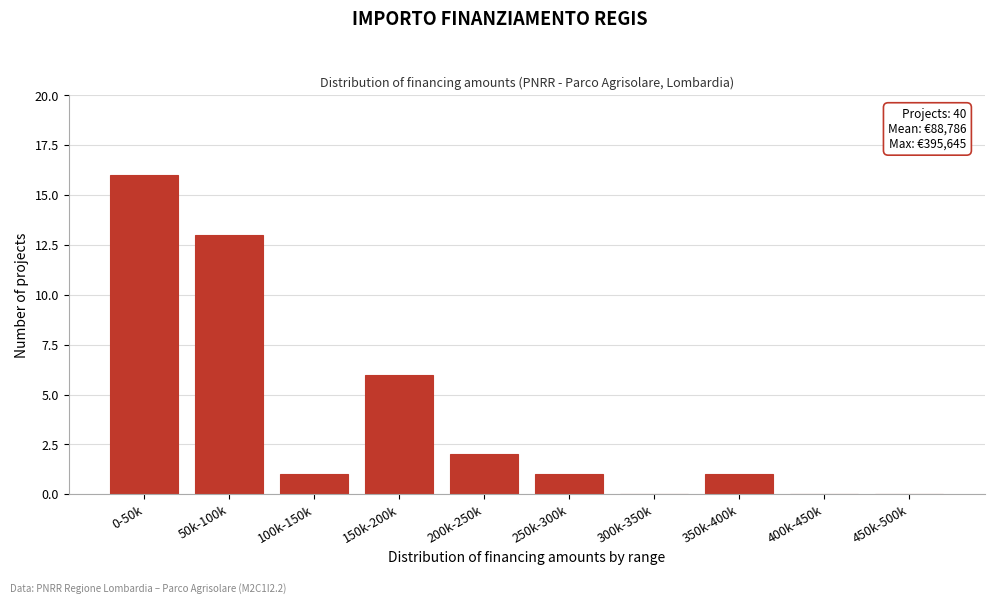

Reading left to right, extract all data points from this chart.

0-50k=16	50k-100k=13	100k-150k=1	150k-200k=6	200k-250k=2	250k-300k=1	300k-350k=0	350k-400k=1	400k-450k=0	450k-500k=0